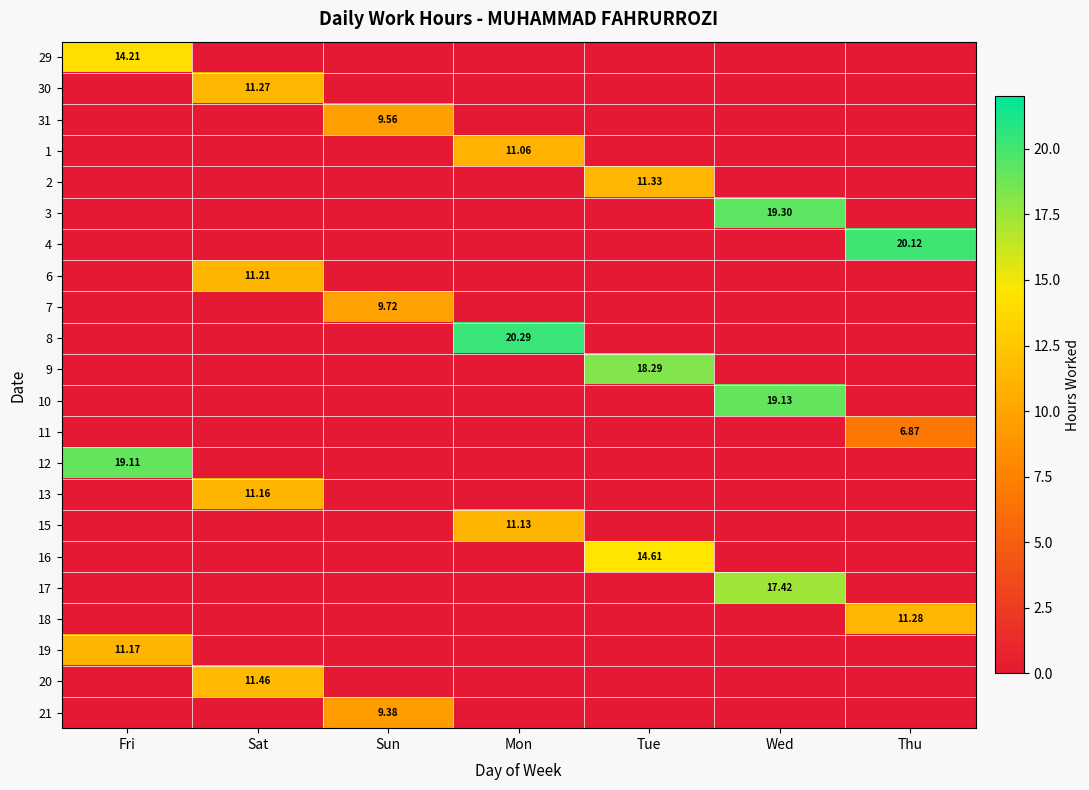

At which category does the chart reach its peak across all series?

Mon